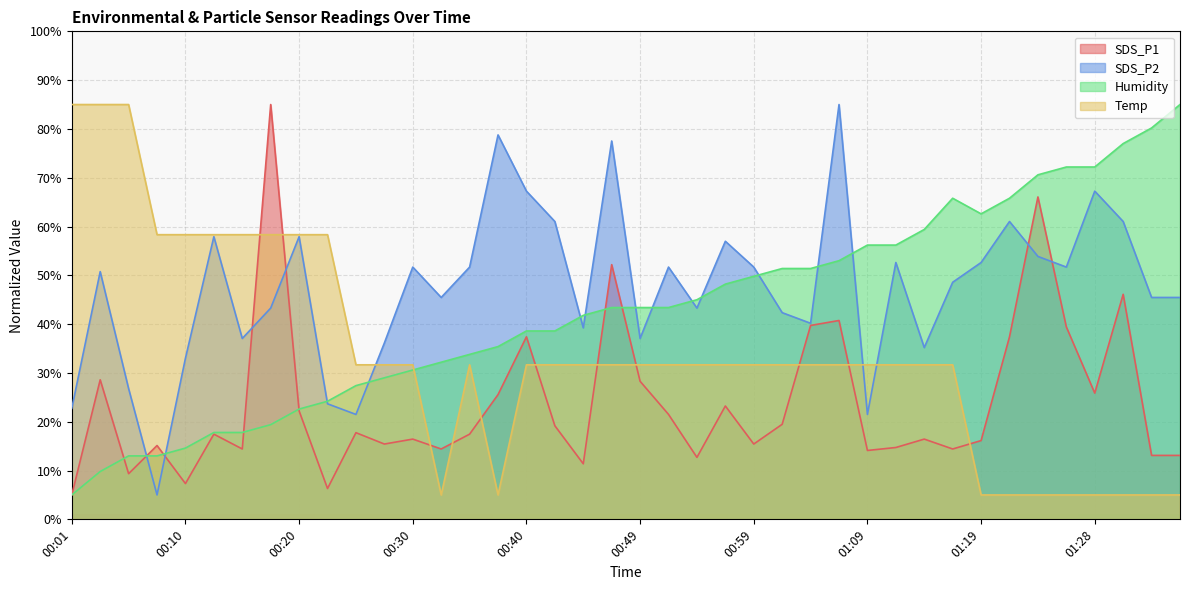

List the series in order of their overall mean, highest first.

SDS_P2, Humidity, Temp, SDS_P1